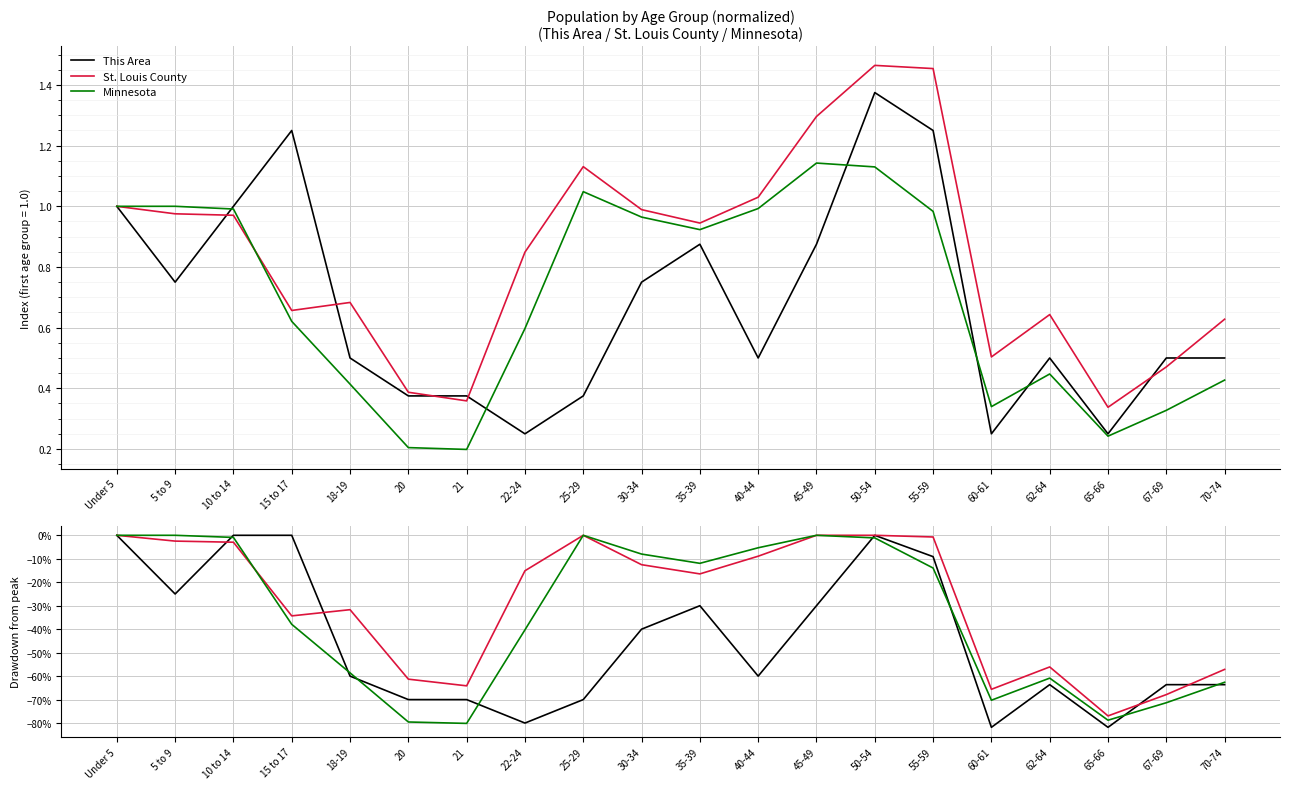

Is the value of St. Louis County at 15 to 17 greater than the value of Minnesota at 15 to 17?

Yes